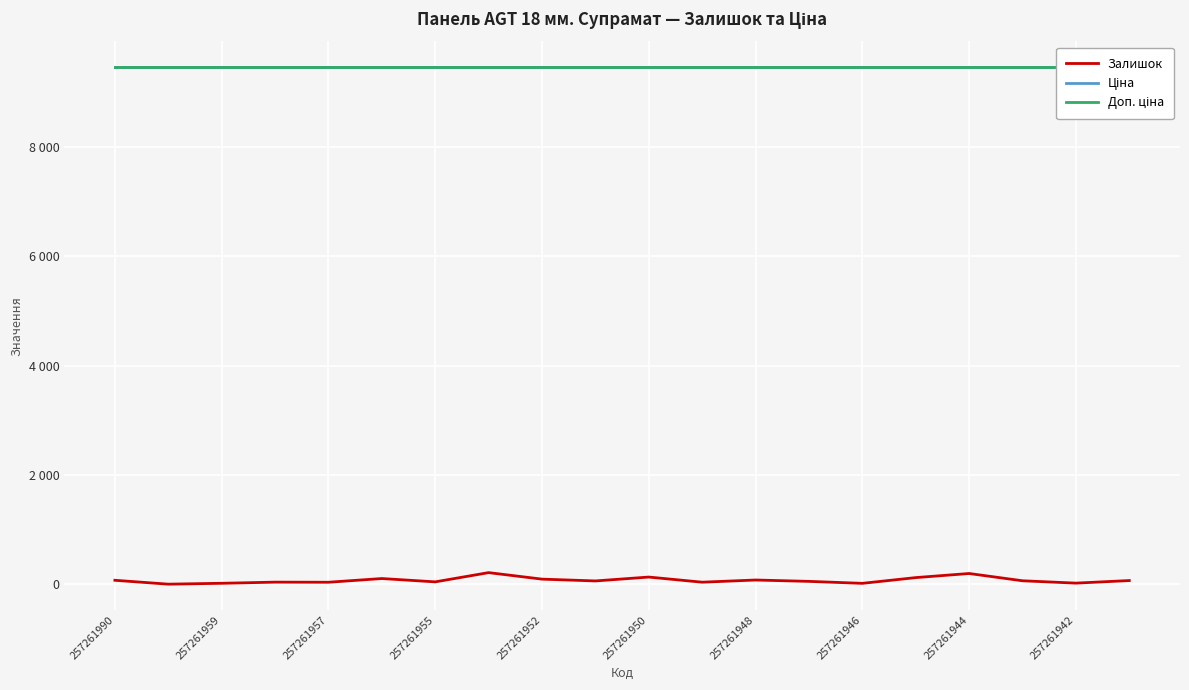

What is the total value across all series at 257261952?

19013.8